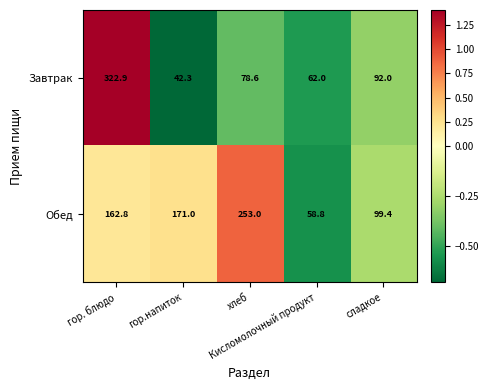

What is the total value across all series at хлеб?

331.6